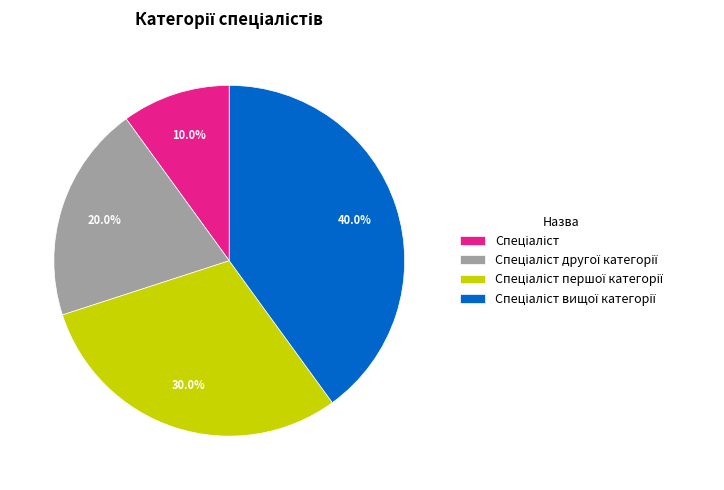

How many slices are in this pie chart?

4